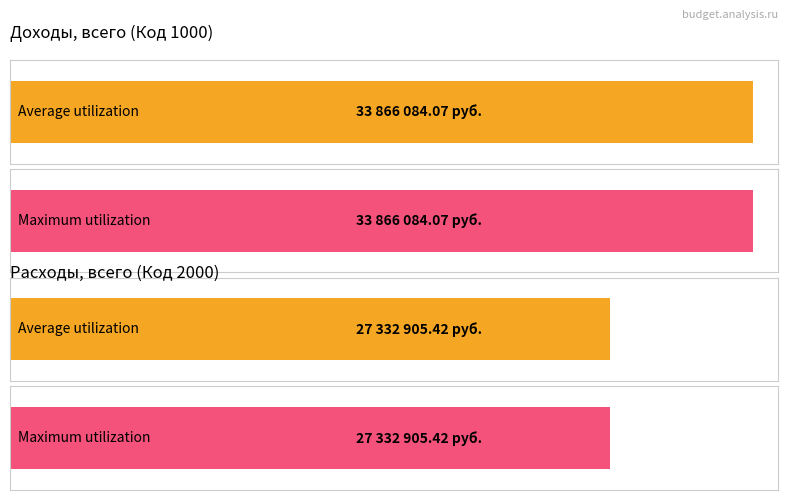

How many bars are there in total?

4